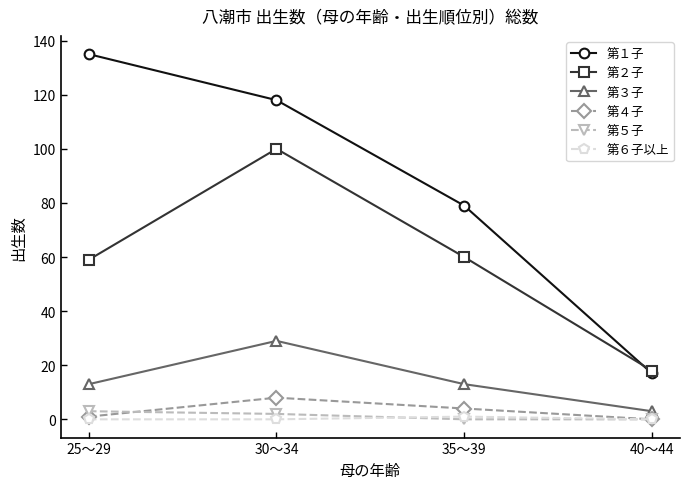

What is the difference between the maximum and minimum values in the 第３子 series?

26